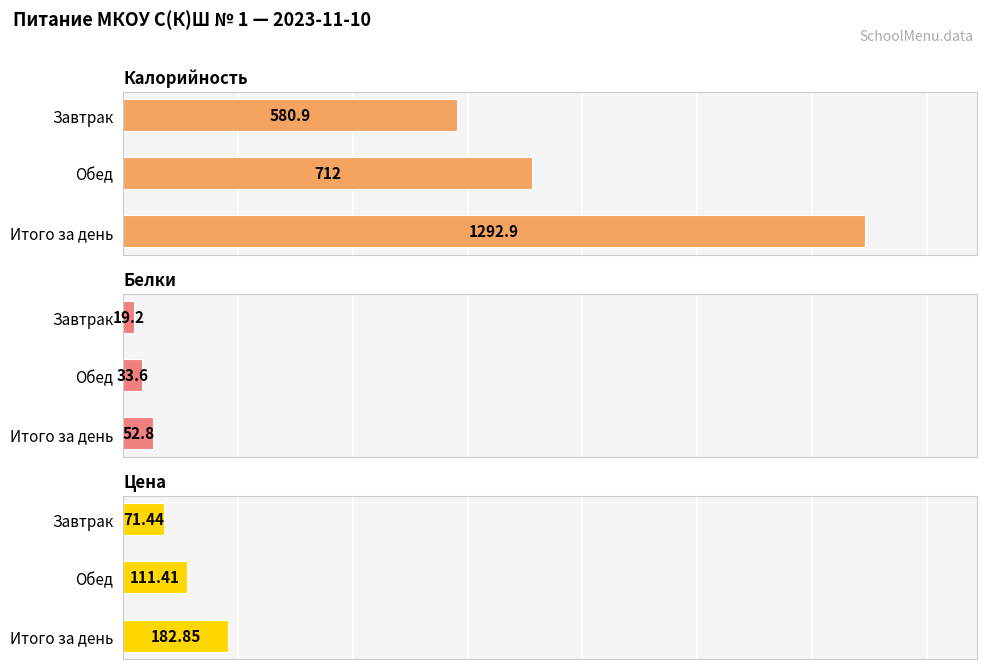

Is the value of Белки at Завтрак greater than the value of Цена at Обед?

No